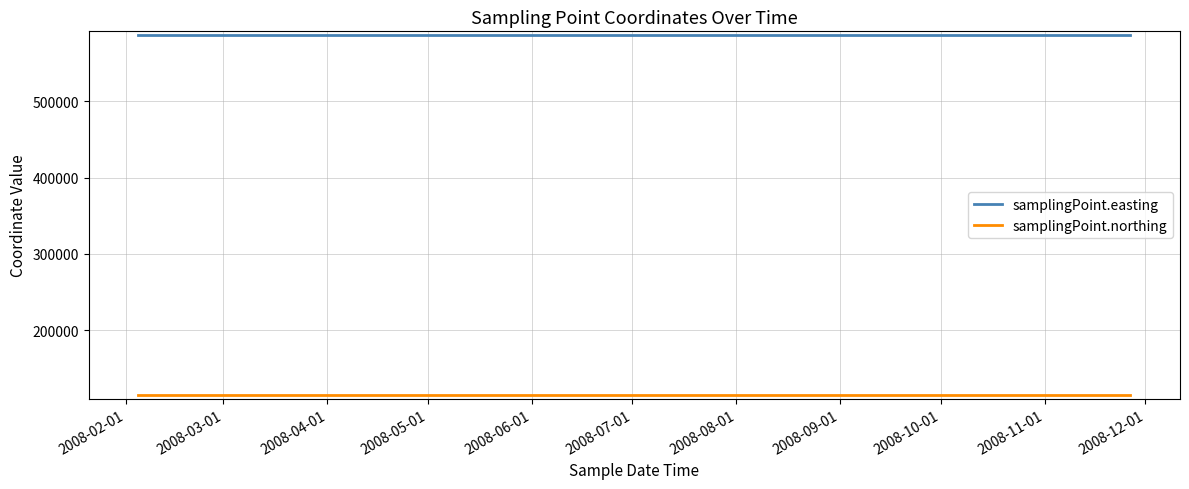

True or false: samplingPoint.easting has more than 1 interior local peaks.

False